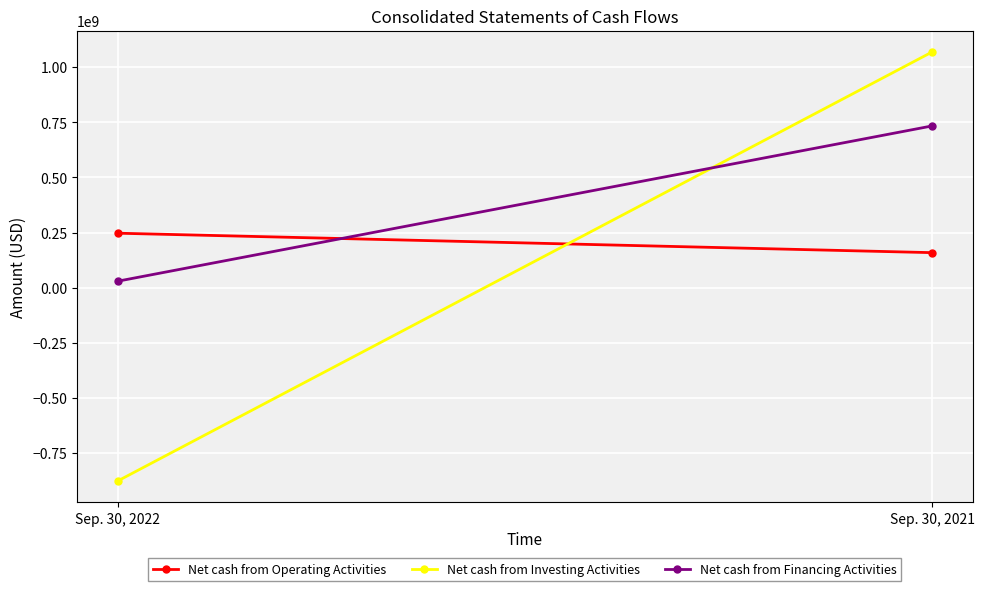

What is the approximate value of Net cash from Operating Activities at Sep. 30, 2021, to the nearest 100?

159283000